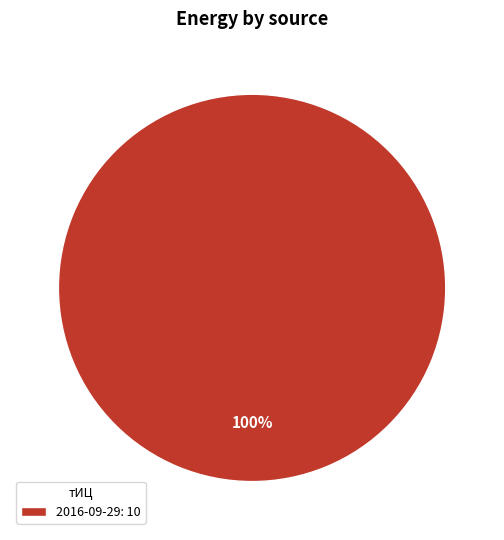

Is there any slice that represents more than half of the pie?

Yes